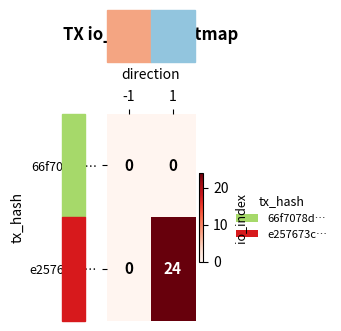

Read the e257673c… value at 1, to the nearest 10.

20